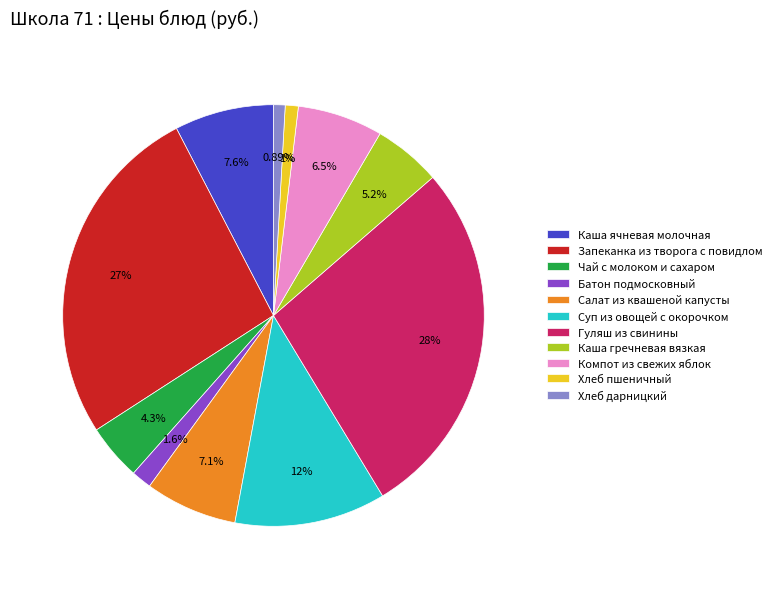

Does any single category account for the majority?

No